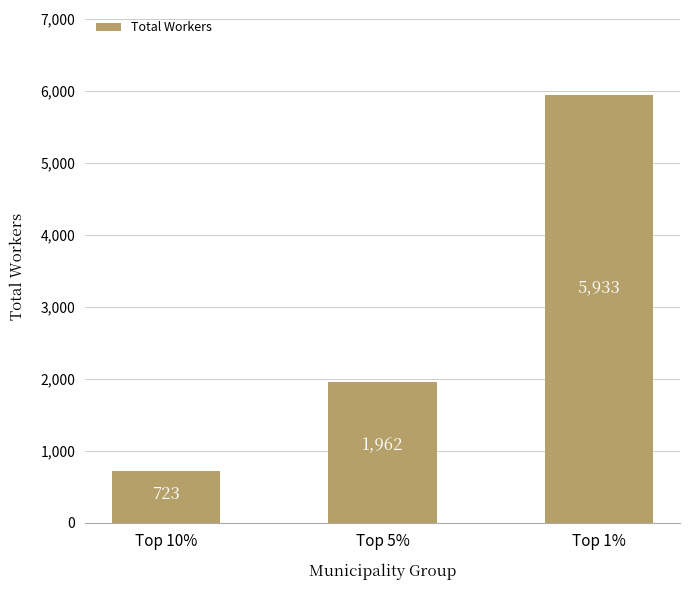

What is the maximum value shown in the chart?

5933